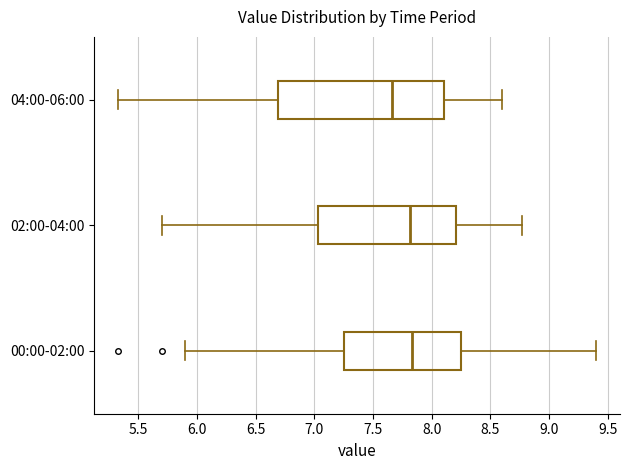

Which box's median line is the furthest to the left?

04:00-06:00